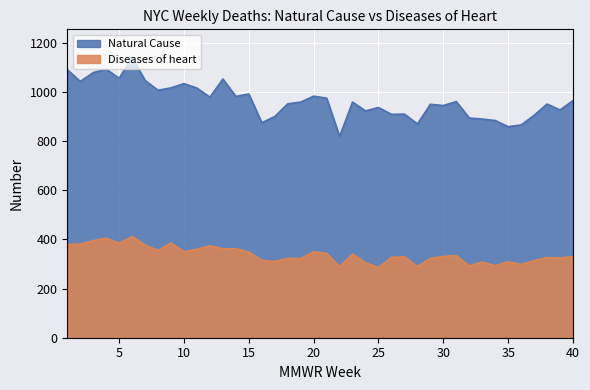

At which category is the sum across all series the highest?

6